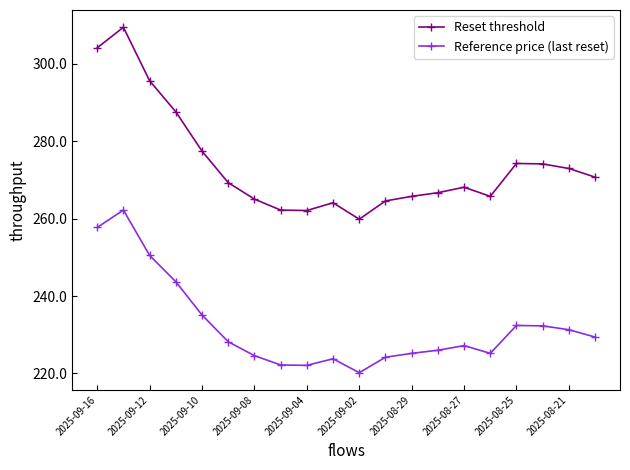

True or false: Reference price (last reset) and Reset threshold cross at least once.

False